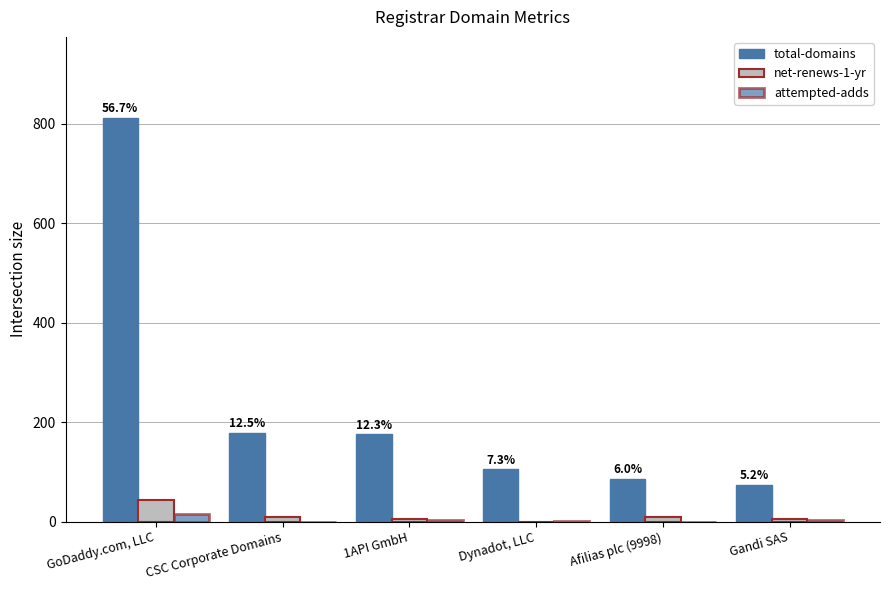

How many categories are shown in the chart?

6